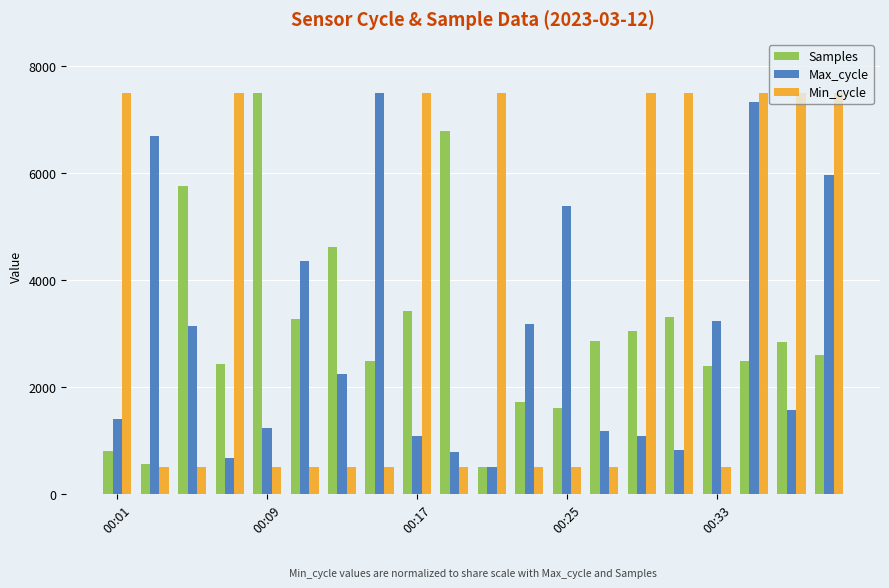

What is the average value of the Max_cycle series?

2968.5